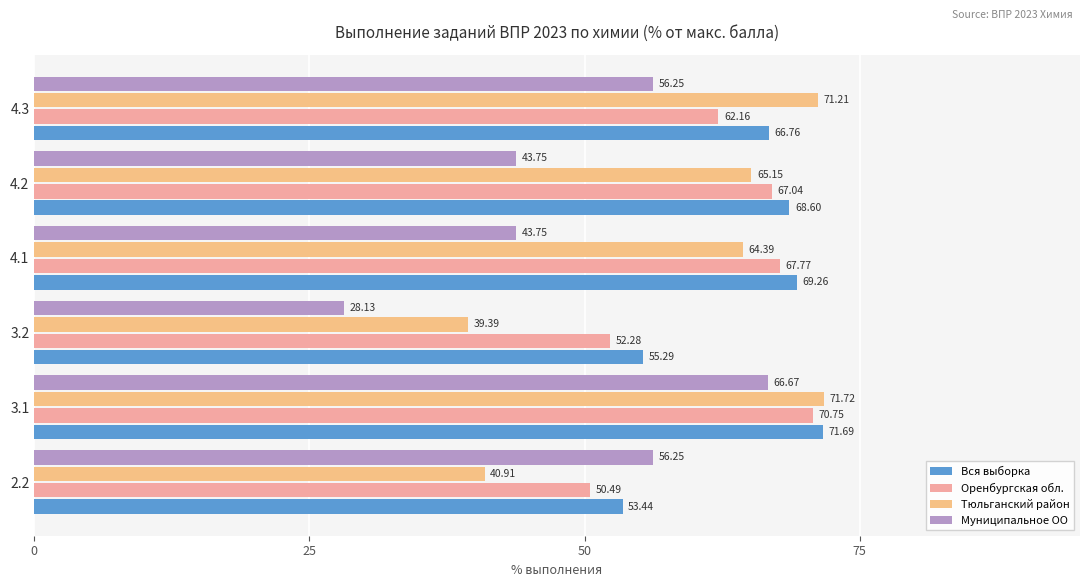

How many values in the Муниципальное ОО series exceed 56?

3